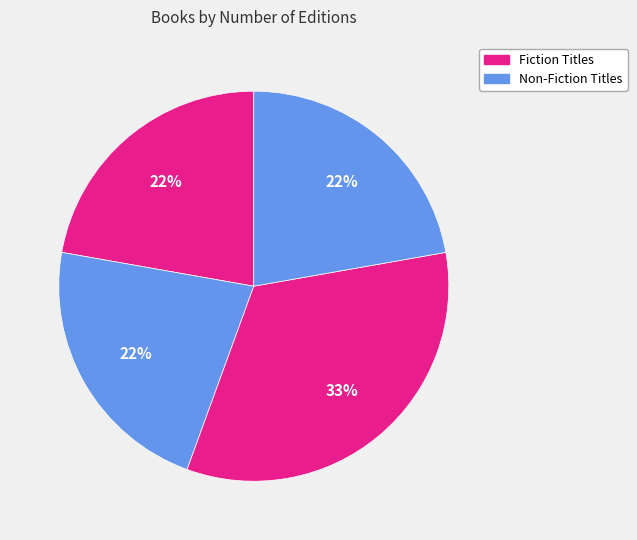

Does any single category account for the majority?

No